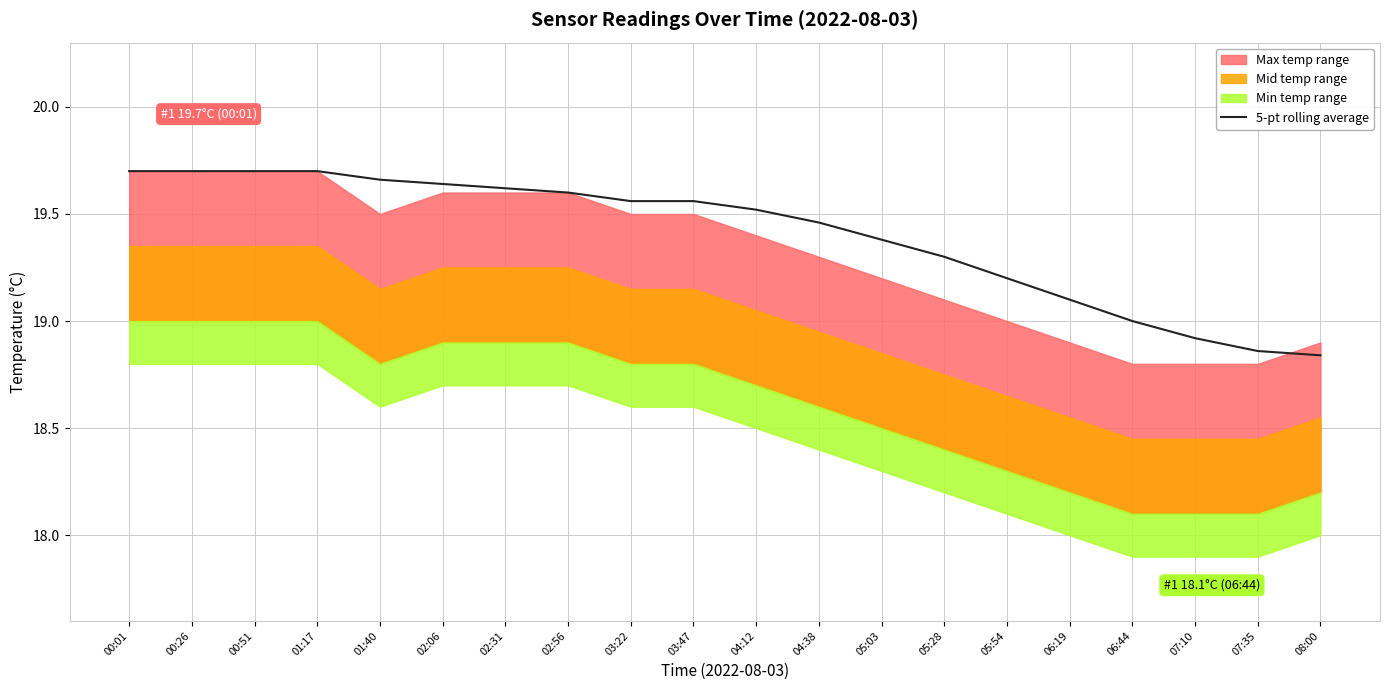

Is it true that 5-pt rolling average equals 31.1 at 00:51?

False